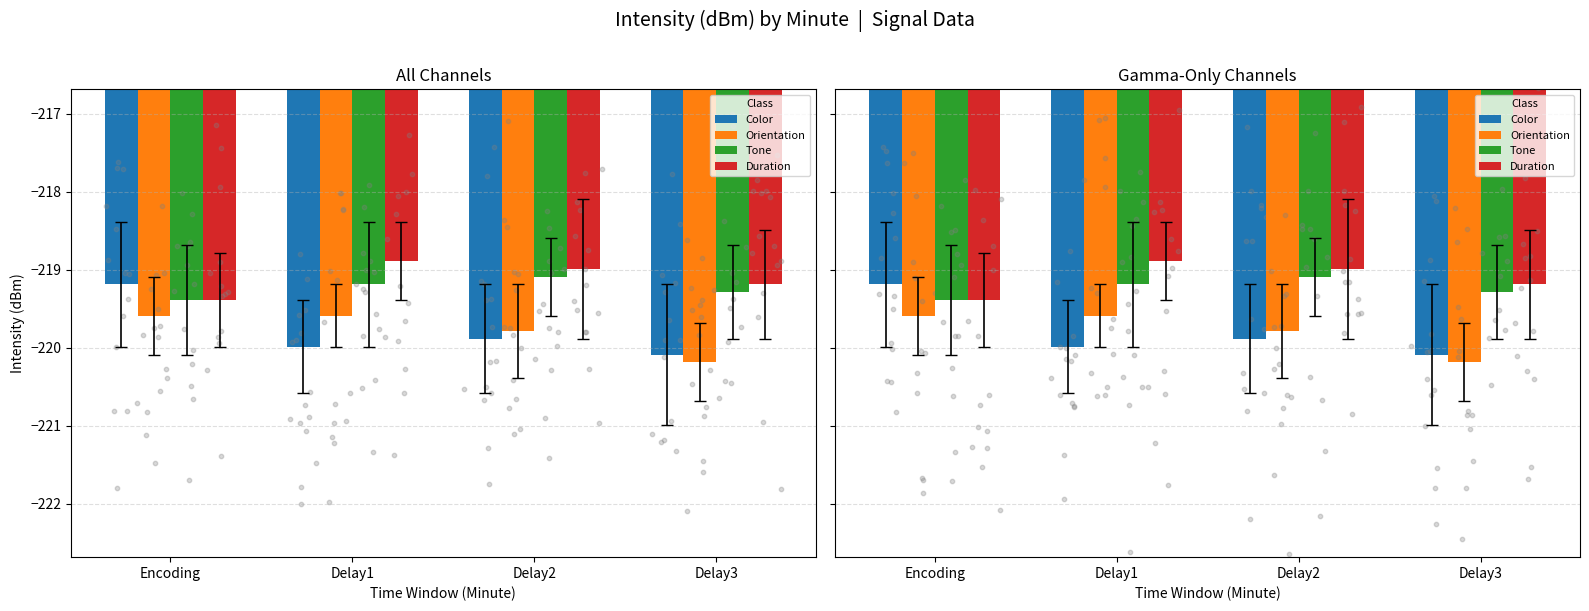

What is the total value across all series at Delay1?

-877.7